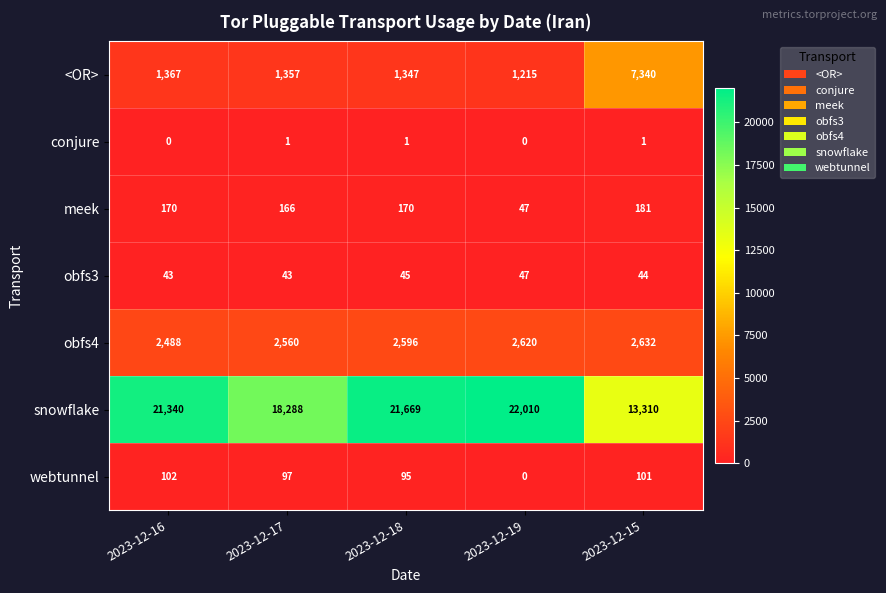

Count the number of categories in the chart.

5